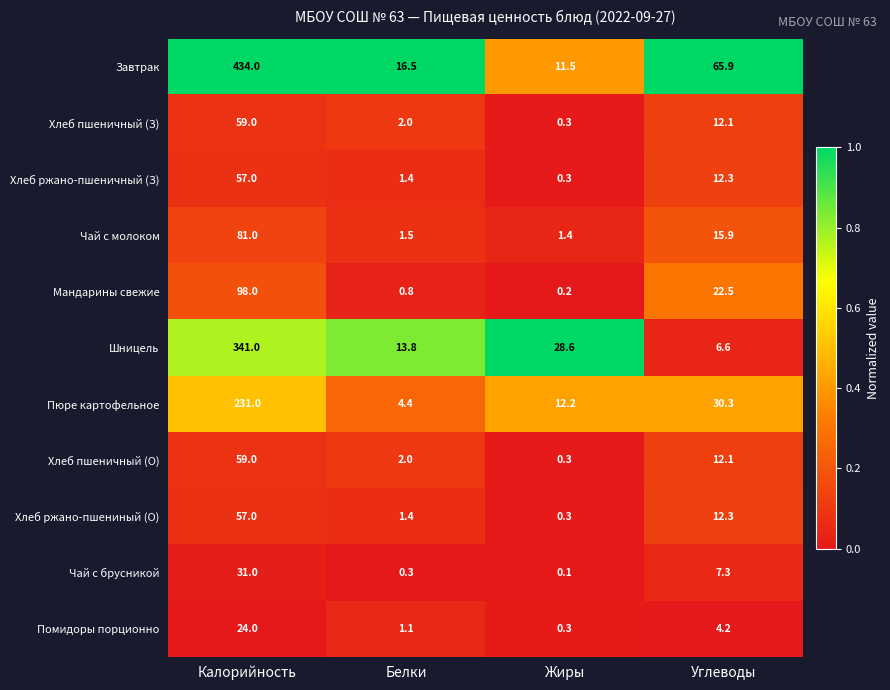

What is the maximum value shown in the chart?

434.0